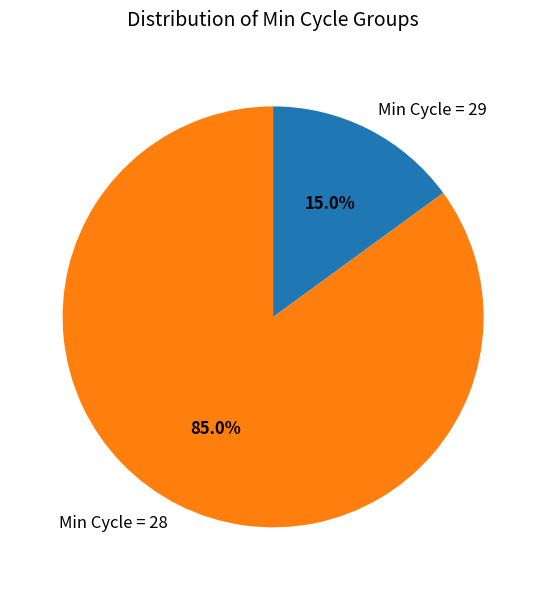

How many segments does this pie chart have?

2